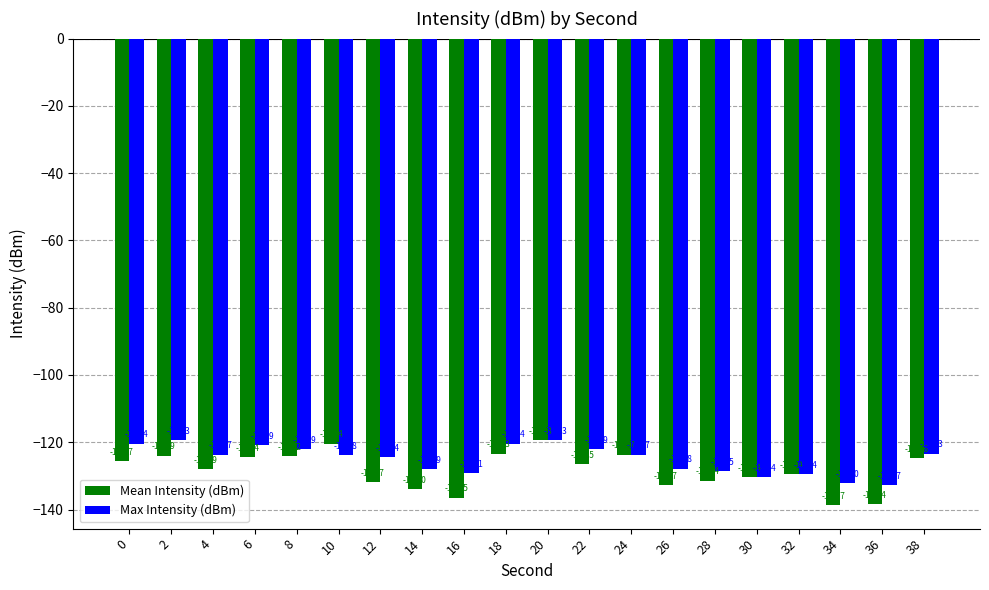

Count the number of categories in the chart.

20